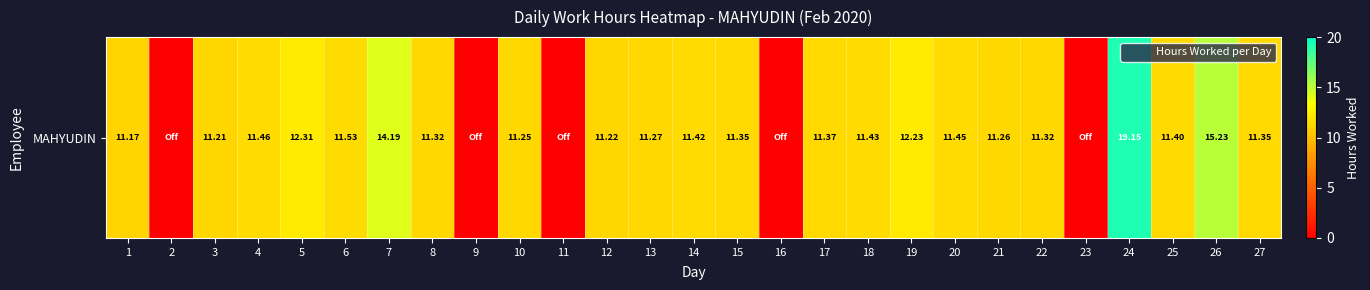

What is the difference between the second highest and minimum values?

15.2